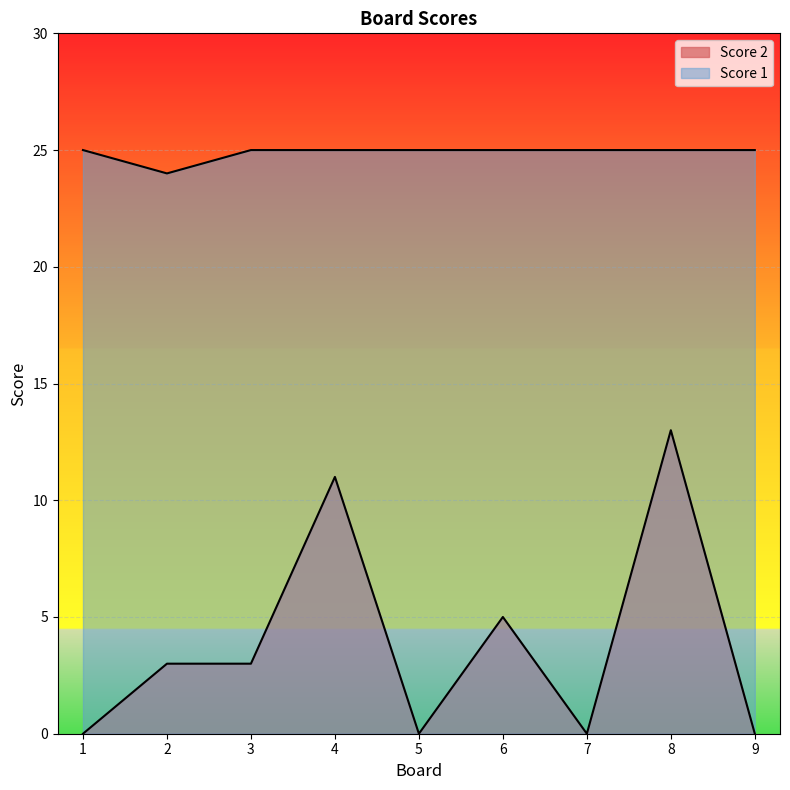

How many lines are shown in the chart?

2